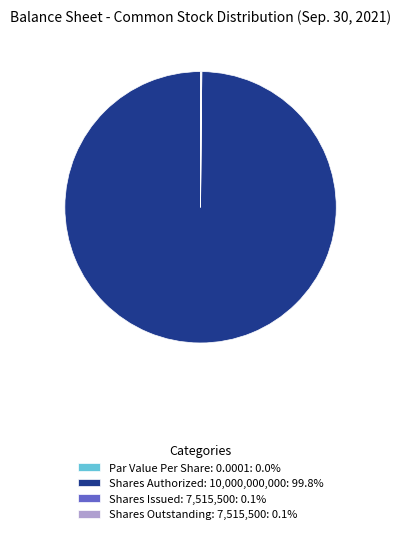

Is there any slice that represents more than half of the pie?

Yes